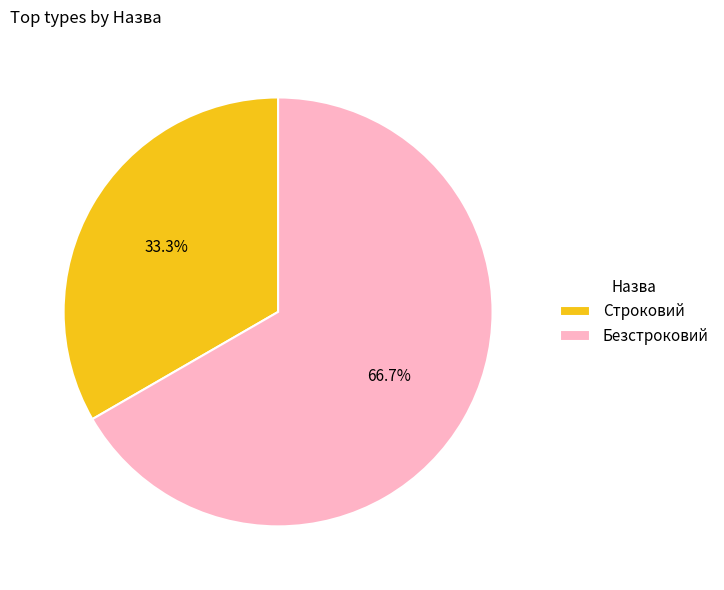

Which slice is the smallest?

Строковий